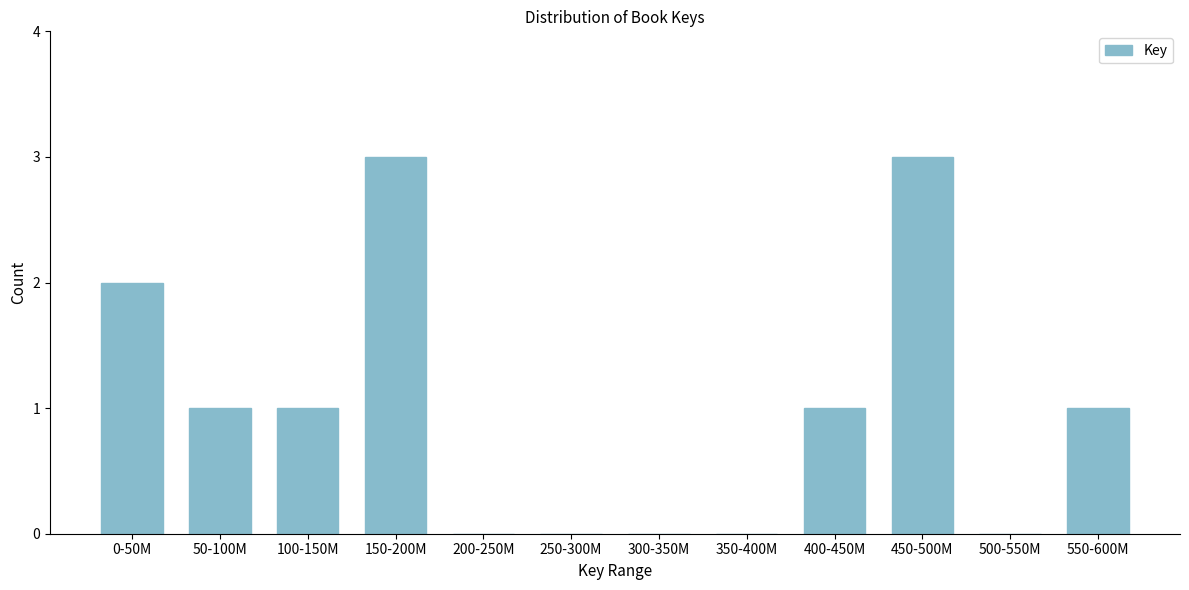

Reading left to right, transcribe all the data shown in this chart.

0-50M=2	50-100M=1	100-150M=1	150-200M=3	200-250M=0	250-300M=0	300-350M=0	350-400M=0	400-450M=1	450-500M=3	500-550M=0	550-600M=1